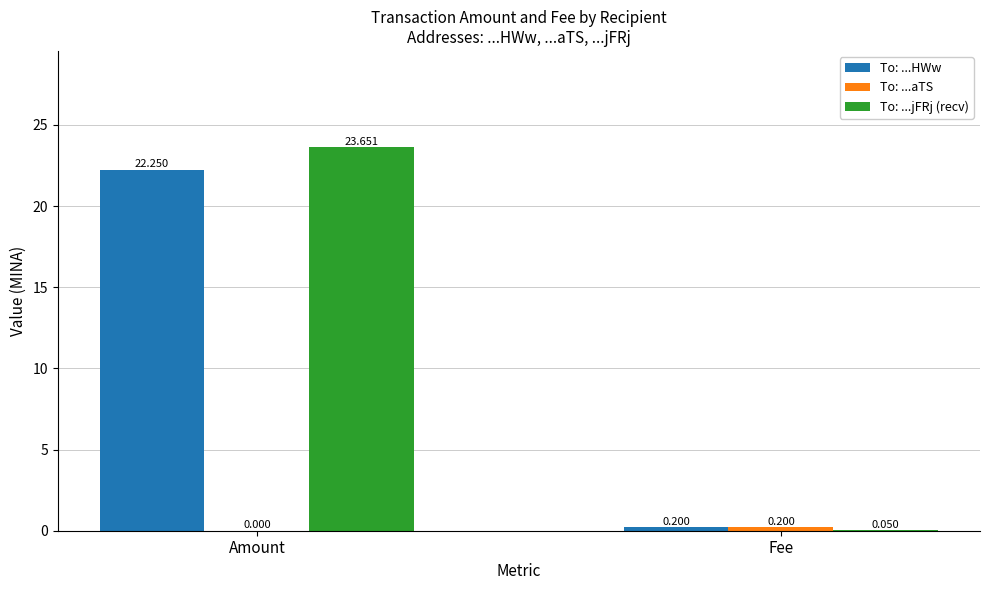

How many categories are shown in the chart?

2